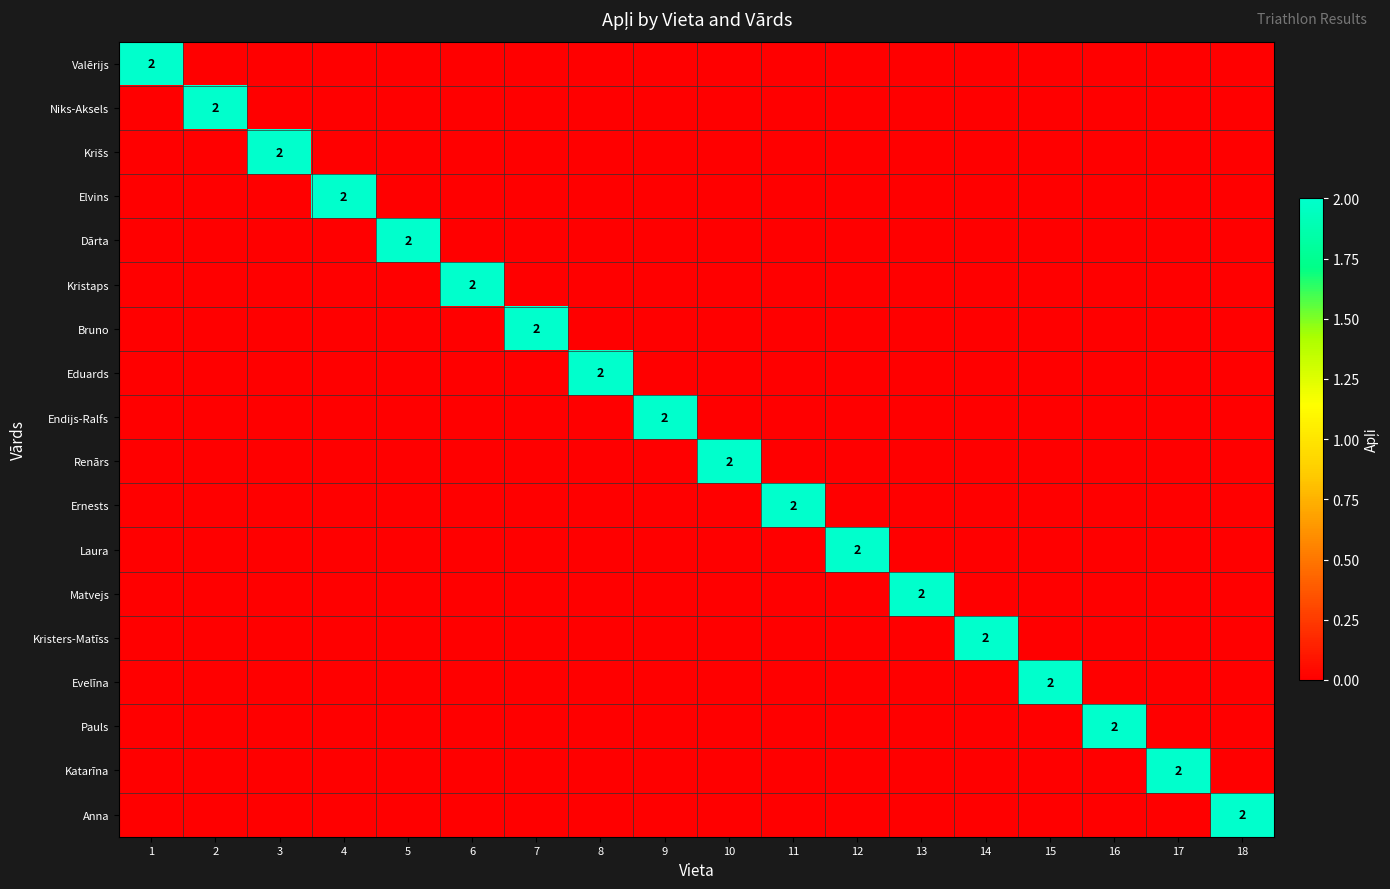

Rank the series at 2 from lowest to highest value.

Valērijs, Krišs, Elvins, Dārta, Kristaps, Bruno, Eduards, Endijs-Ralfs, Renārs, Ernests, Laura, Matvejs, Kristers-Matīss, Evelīna, Pauls, Katarīna, Anna, Niks-Aksels